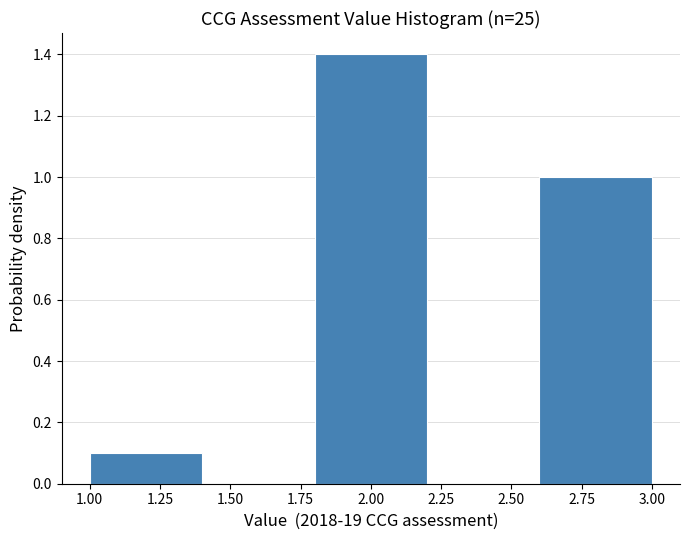

Reading left to right, list every bar in this chart as the range it spans on the x-axis followed by its height. The values are not printed on the chart, so give them approximately, as read against the axis.

1.0 to 1.4: 0.1
1.4 to 1.8: 0
1.8 to 2.2: 1.4
2.2 to 2.6: 0
2.6 to 3.0: 1.0